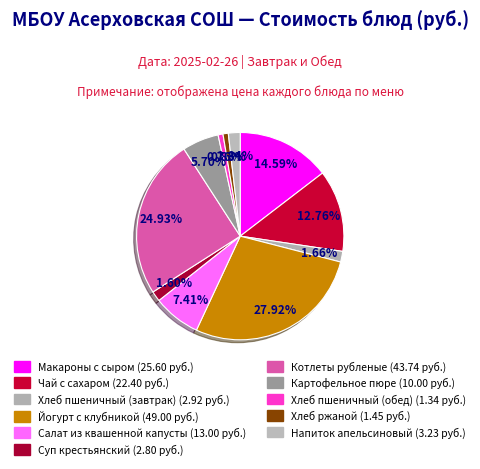

To the nearest percent, what percentage of the pie is Хлеб пшеничный (завтрак)?

2%